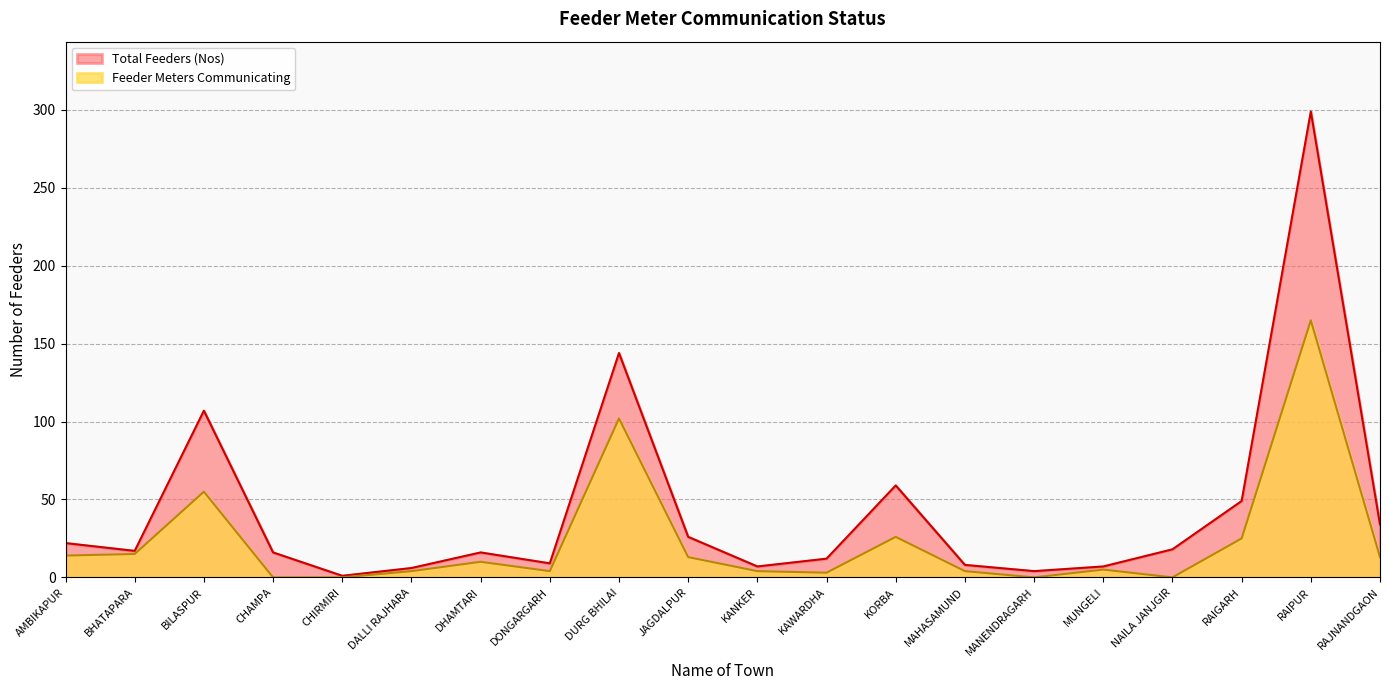

How many interior local valleys does the Feeder Meters Communicating series have?

4